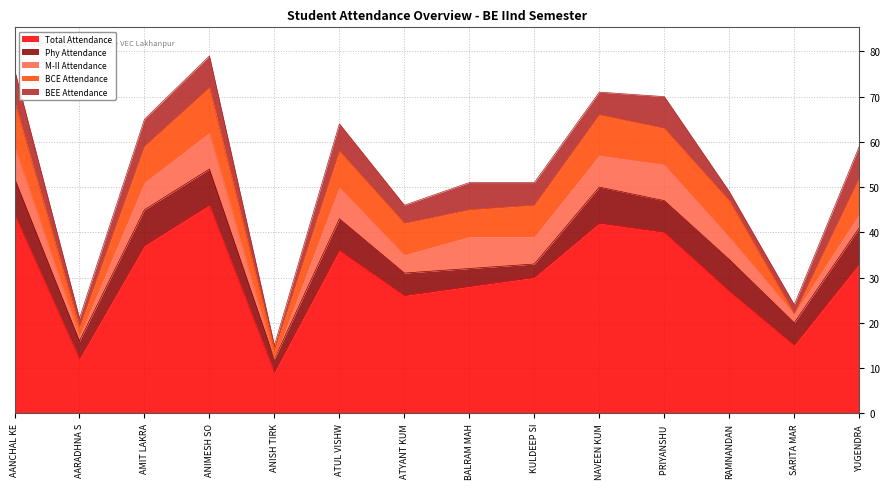

Rank the series by their maximum value, from lowest to highest.

BEE Attendance, Phy Attendance, M-II Attendance, BCE Attendance, Total Attendance